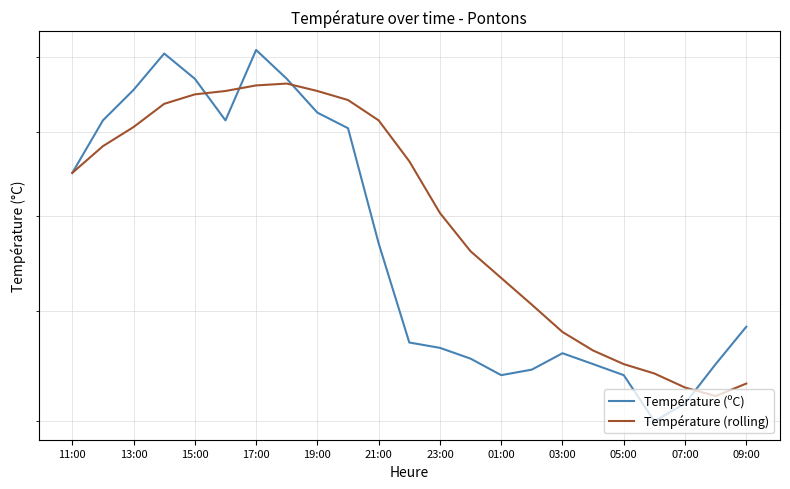

Is it true that Température (rolling) equals 15.2 at 13?

True